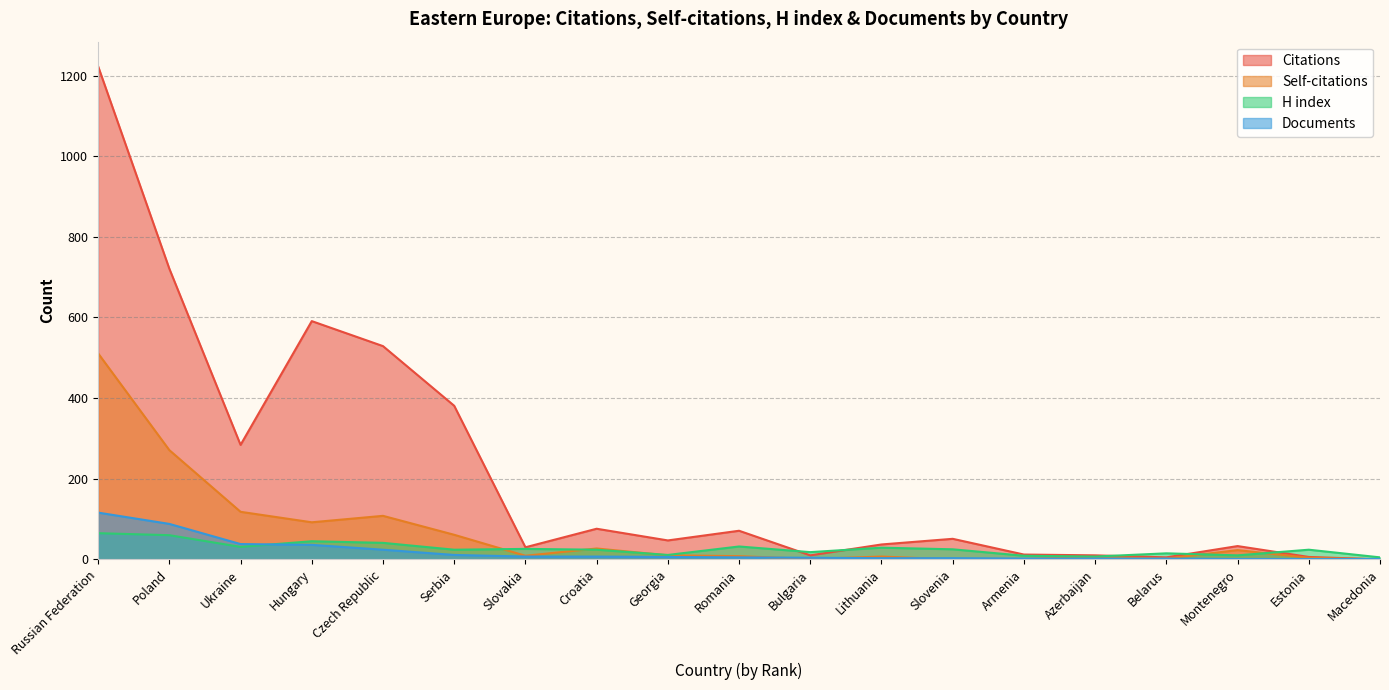

Read the Self-citations value at Azerbaijan, to the nearest 10.

10